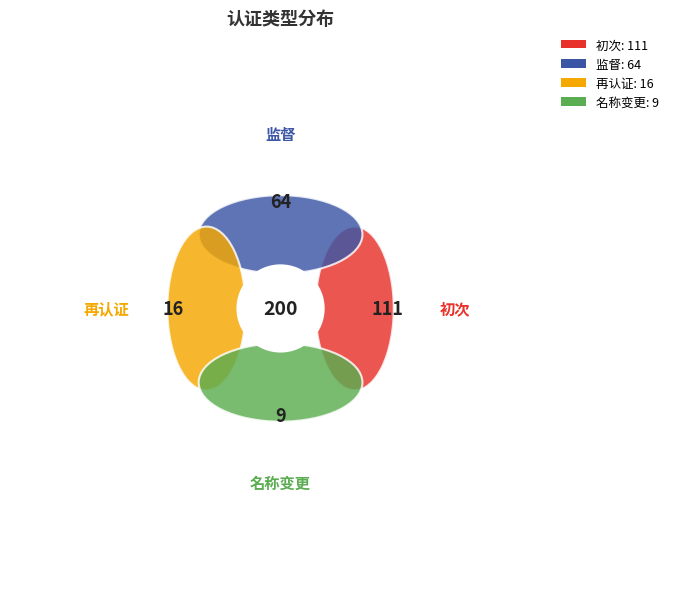

How many segments does this pie chart have?

4